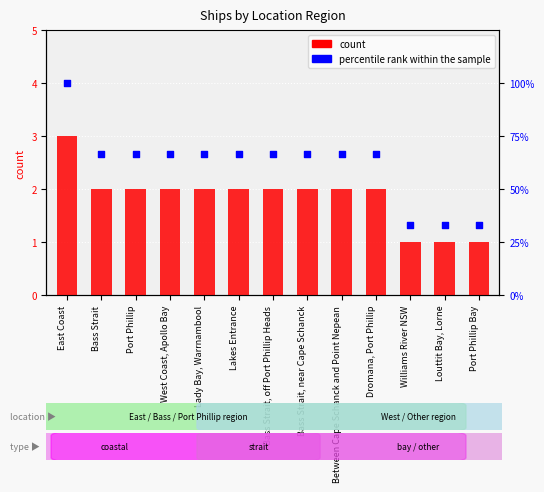

Which series contains the lowest Y value?

count